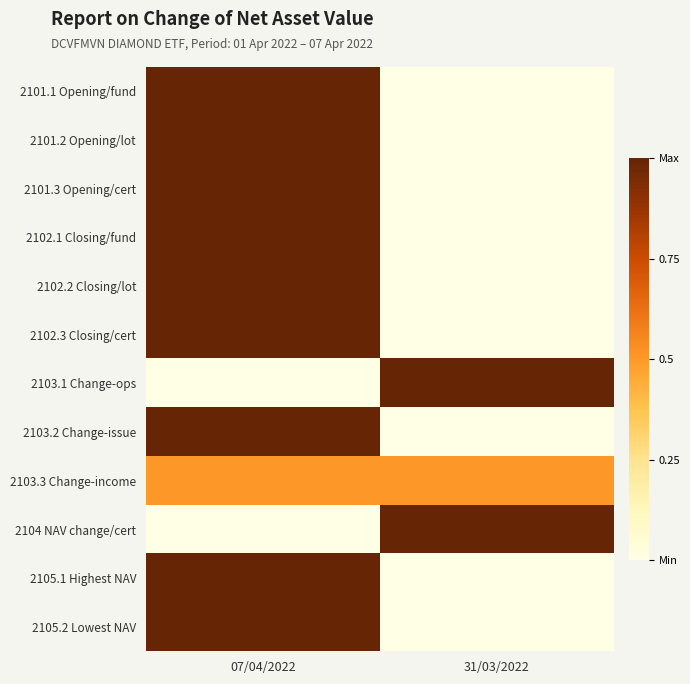

At 07/04/2022, list the series in order from smallest to largest.

2103.1 Change-ops, 2104 NAV change/cert, 2103.3 Change-income, 2101.1 Opening/fund, 2101.2 Opening/lot, 2101.3 Opening/cert, 2102.1 Closing/fund, 2102.2 Closing/lot, 2102.3 Closing/cert, 2103.2 Change-issue, 2105.1 Highest NAV, 2105.2 Lowest NAV